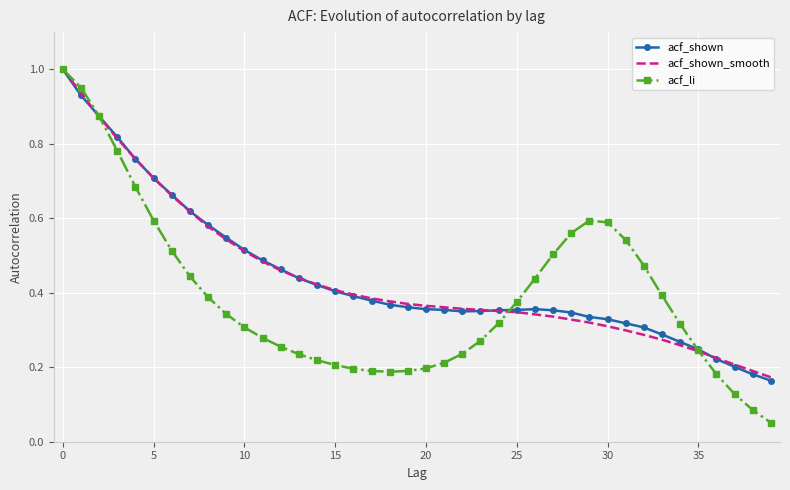

Which series has the widest spread of values?

acf_li